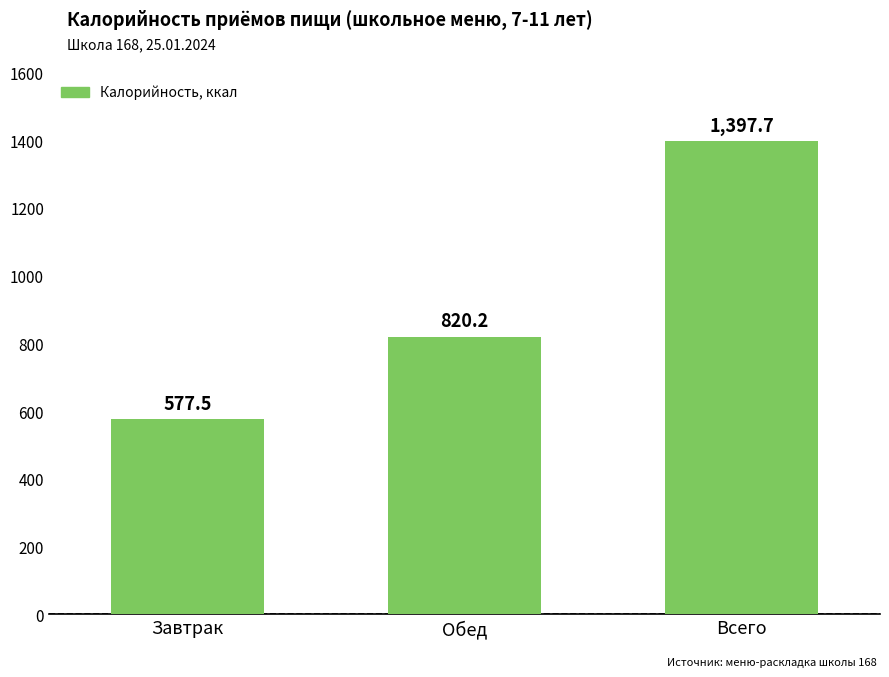

What is the change in value from Обед to Всего?

+577.5